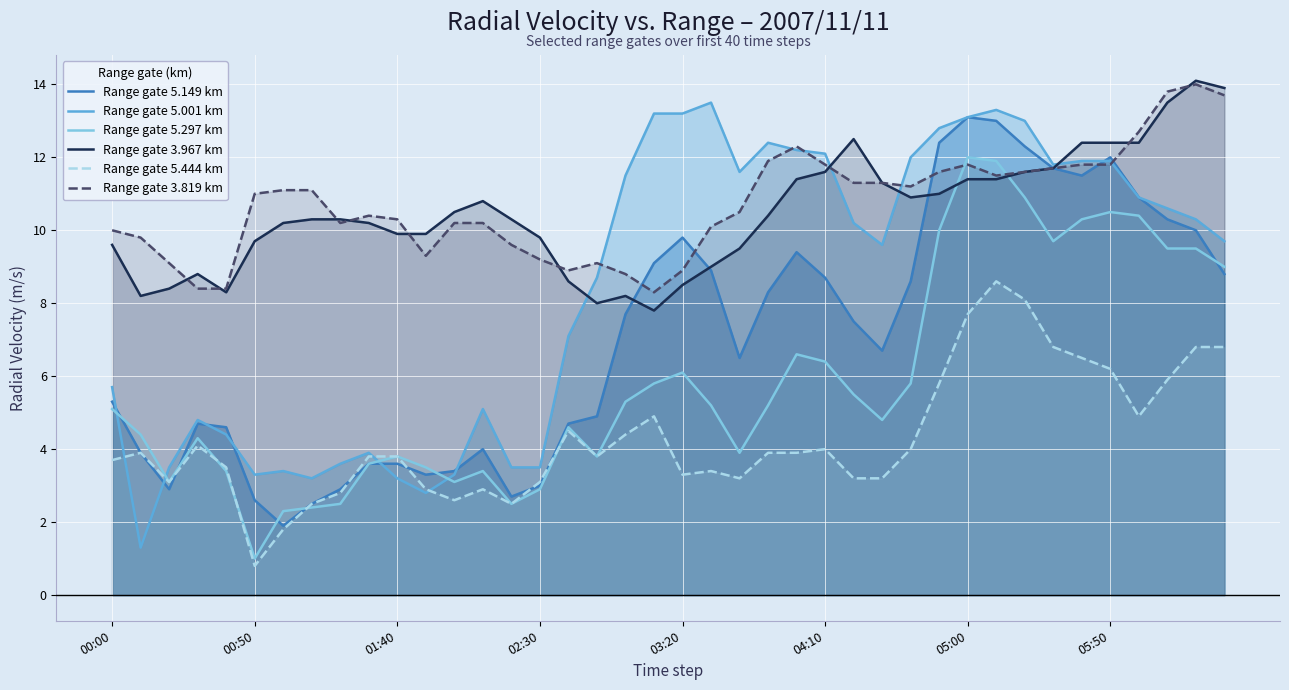

What is the value of the Range gate 3.967 km point at the 1st from the left?

9.6